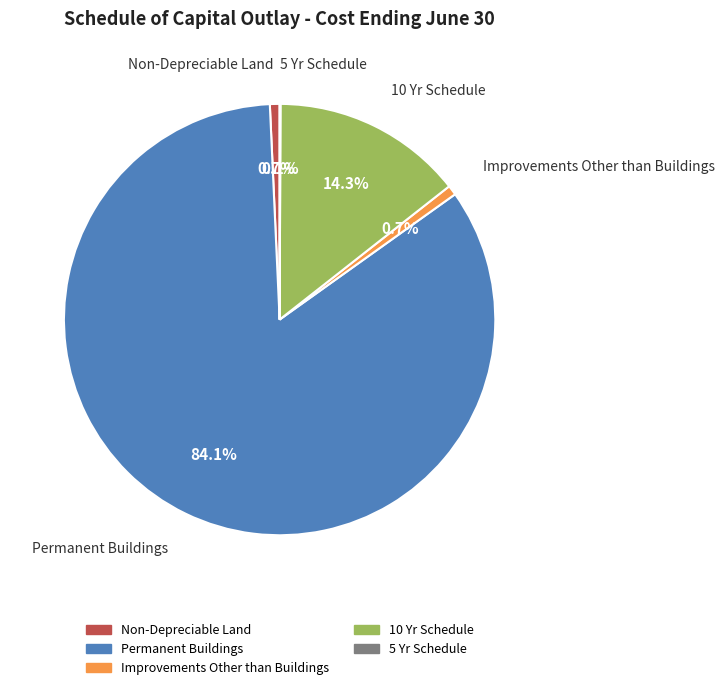

What percentage is NOT represented by Non-Depreciable Land?

99.3%